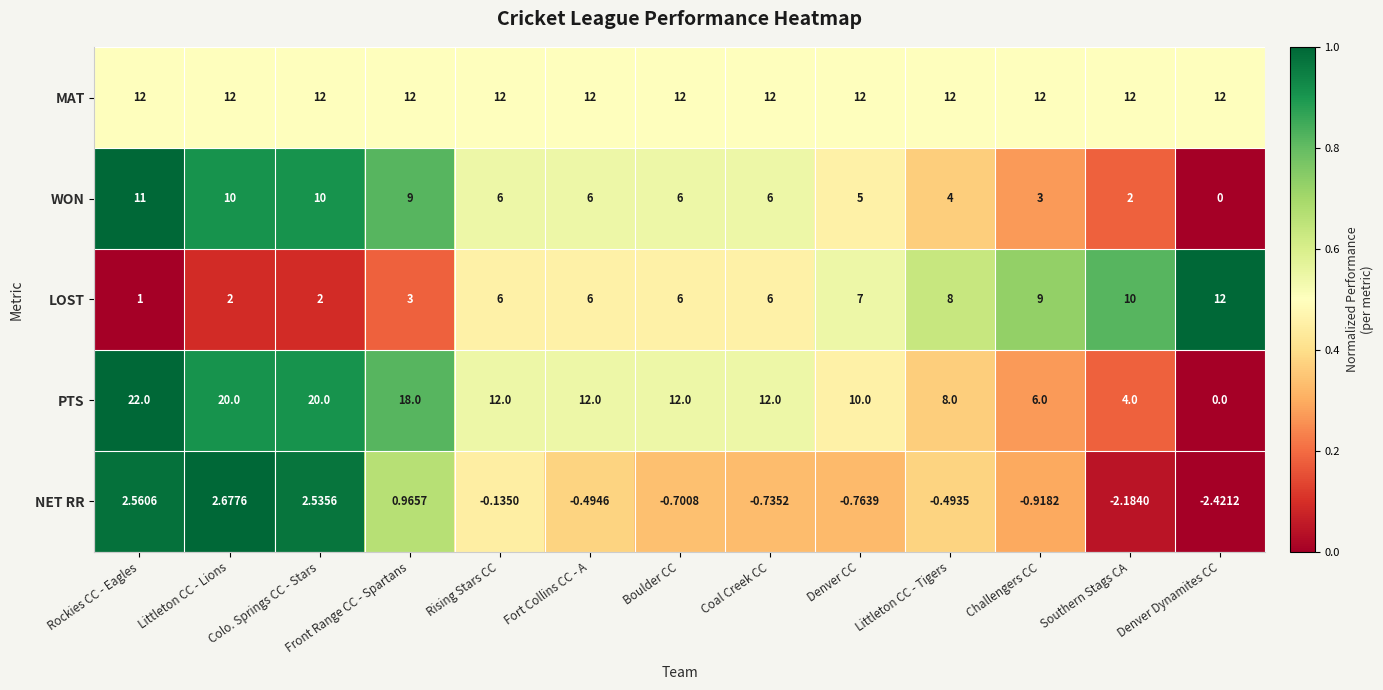

List the labels in order of NET RR value, smallest first.

Denver Dynamites CC, Southern Stags CA, Challengers CC, Denver CC, Coal Creek CC, Boulder CC, Fort Collins CC - A, Littleton CC - Tigers, Rising Stars CC, Front Range CC - Spartans, Colo. Springs CC - Stars, Rockies CC - Eagles, Littleton CC - Lions